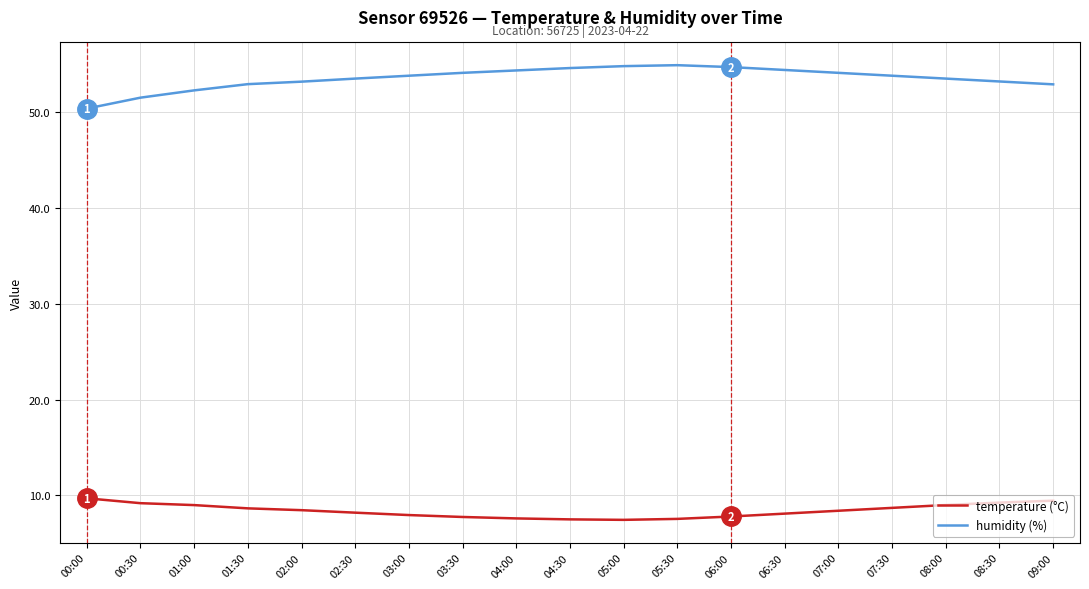

What is the maximum value for temperature (°C)?

9.7